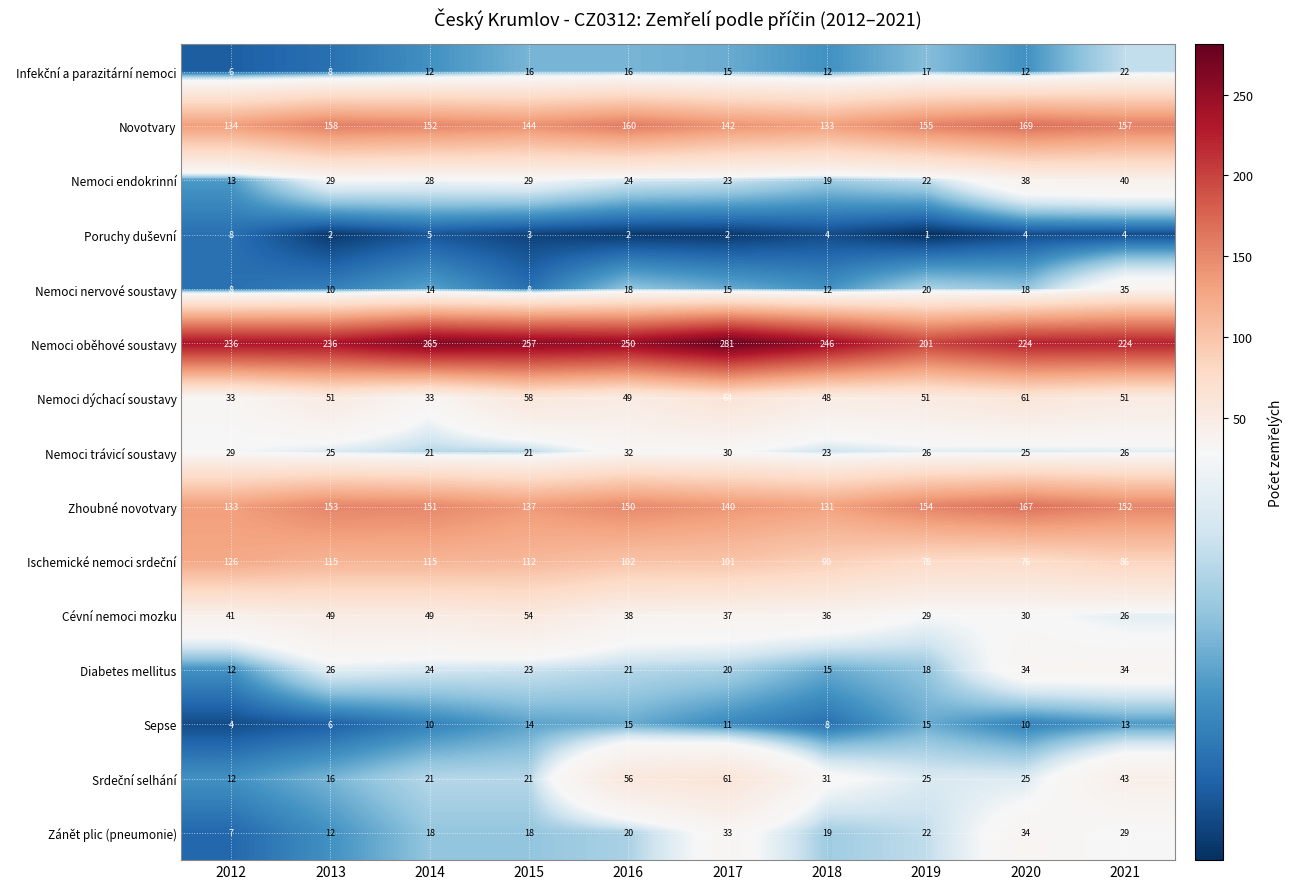

What is the approximate value of Nemoci nervové soustavy at 2013, to the nearest 5?

10